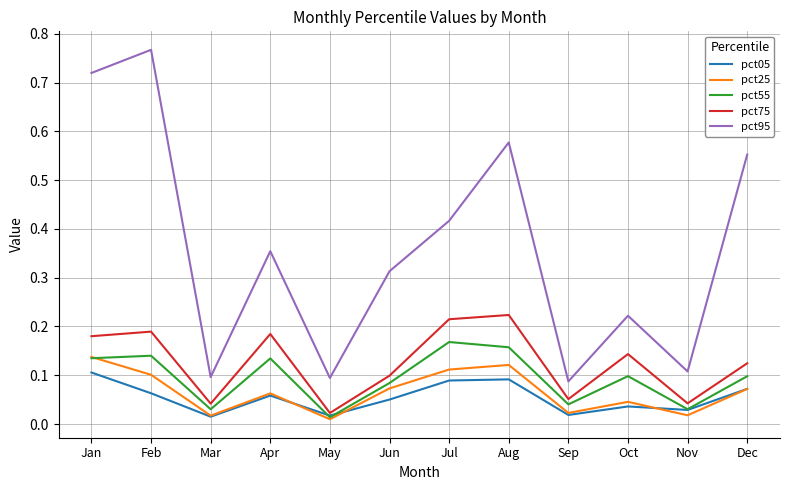

True or false: pct95 and pct75 intersect in this chart.

False